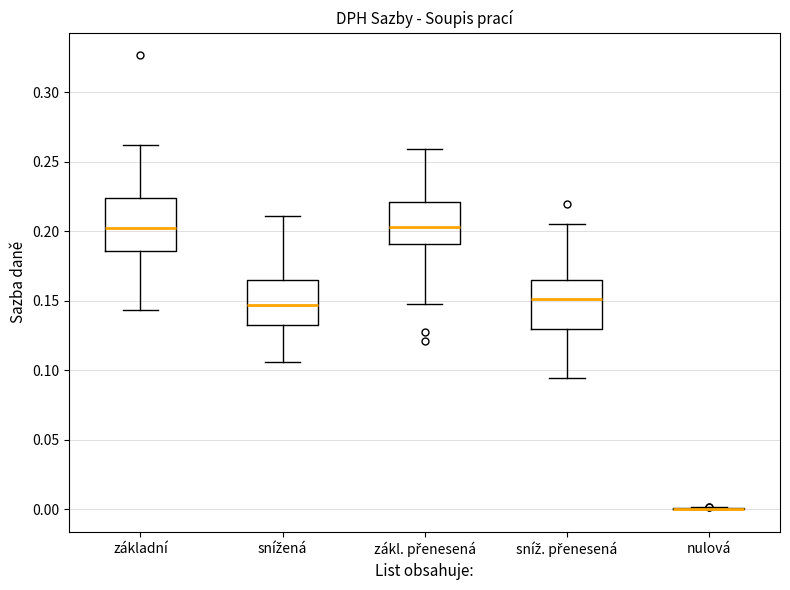

Reading left to right, read every box against the y-axis: the position of its median line, the range the box covers, and the ends of its whiskers. The values are not printed on the chart, so give them approximately, as read against the axis.

základní: median 0.205, box 0.185 to 0.225, whiskers 0.145 to 0.260
snížená: median 0.145, box 0.130 to 0.165, whiskers 0.105 to 0.210
zákl. přenesená: median 0.205, box 0.190 to 0.220, whiskers 0.145 to 0.260
sníž. přenesená: median 0.150, box 0.130 to 0.165, whiskers 0.095 to 0.205
nulová: box collapsed to a line at 0.000, whiskers 0.000 to 0.000